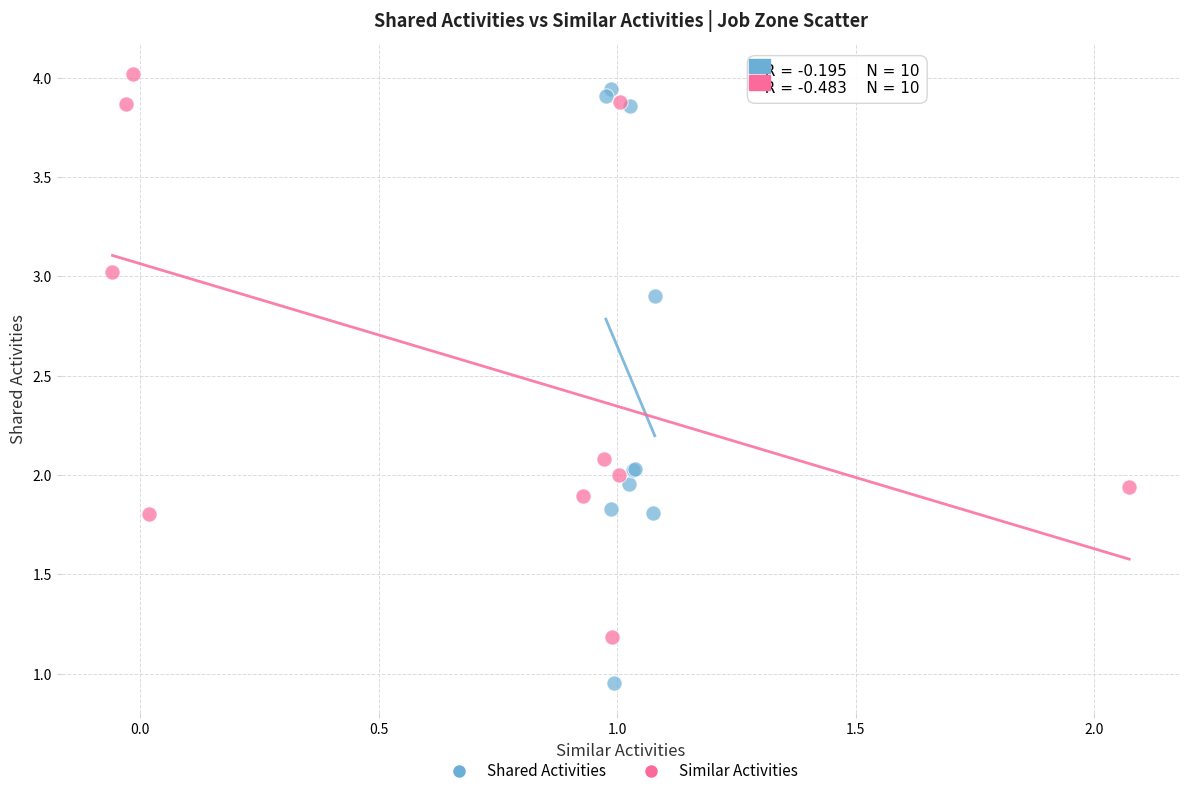

Which series contains the lowest Y value?

Shared Activities